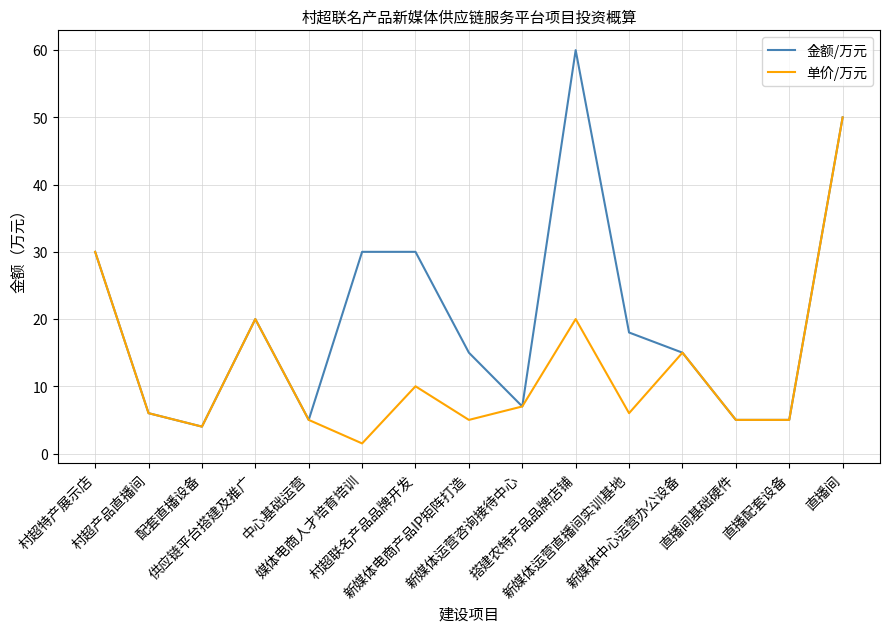

Rank the series by their maximum value, from lowest to highest.

单价/万元, 金额/万元